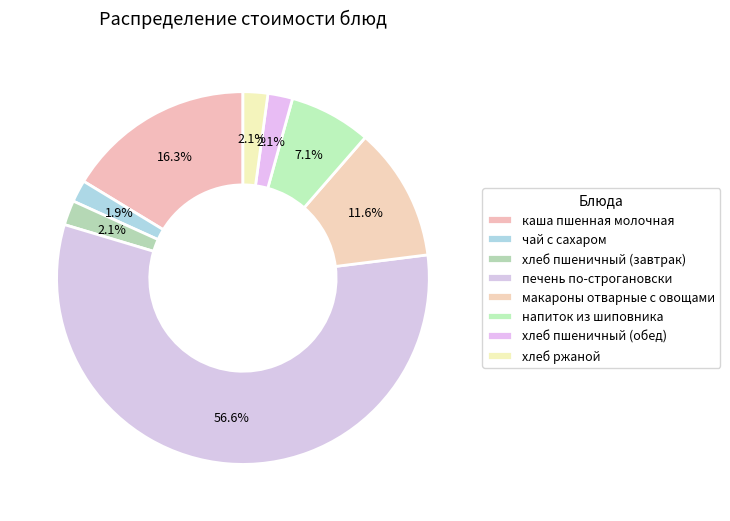

How much of the chart is everything except хлеб ржаной?

97.9%